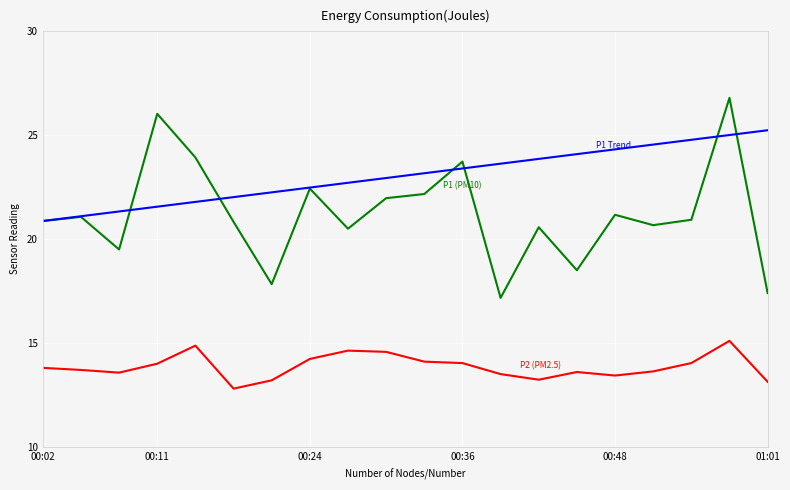

What is the minimum value shown in the chart?

12.8